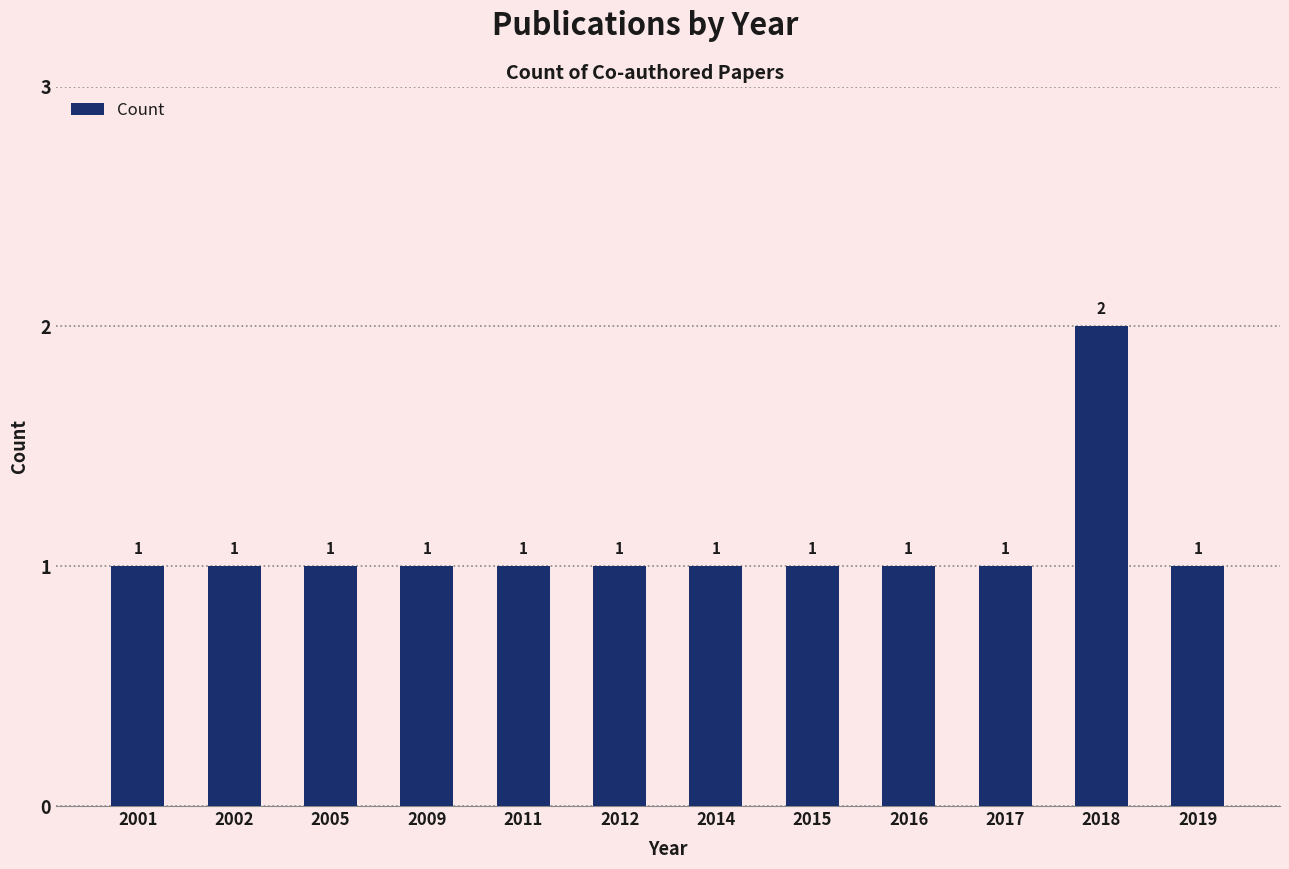

How many bars are there in total?

12